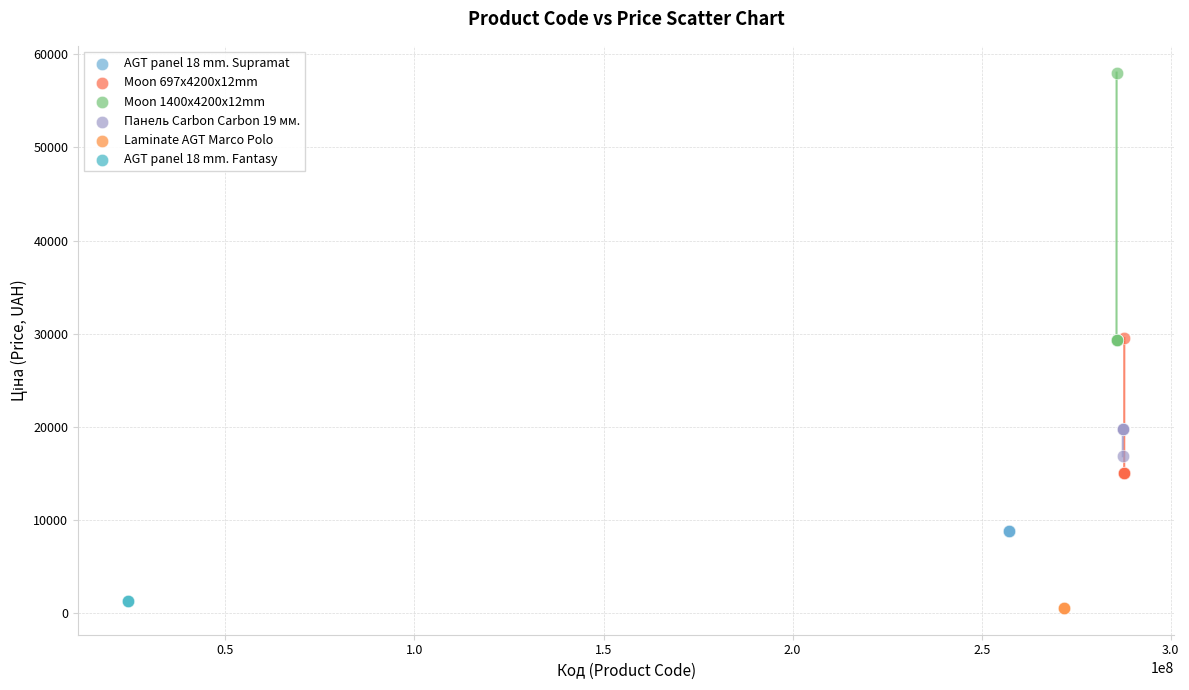

What are all the series names shown in the legend?

AGT panel 18 mm. Supramat, Moon 697x4200x12mm, Moon 1400x4200x12mm, Панель Carbon Carbon 19 мм., Laminate AGT Marco Polo, AGT panel 18 mm. Fantasy